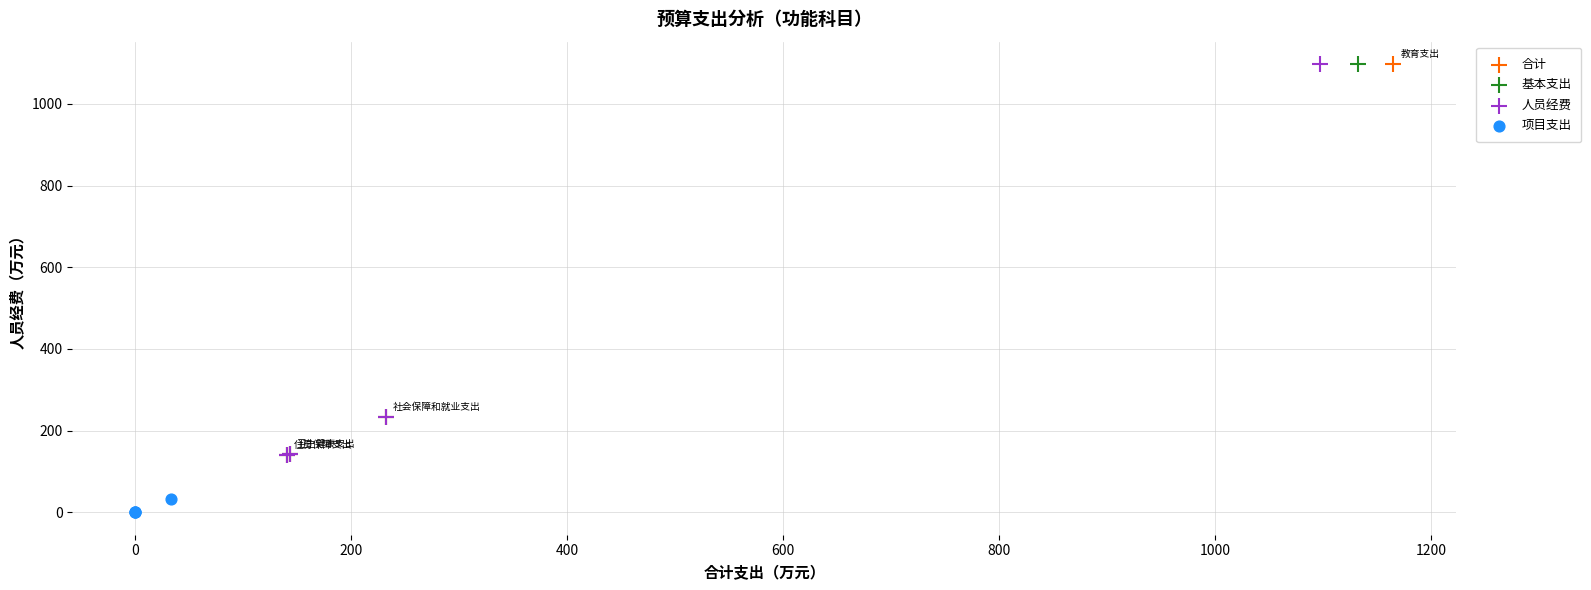

Which series reaches the minimum Y coordinate?

项目支出